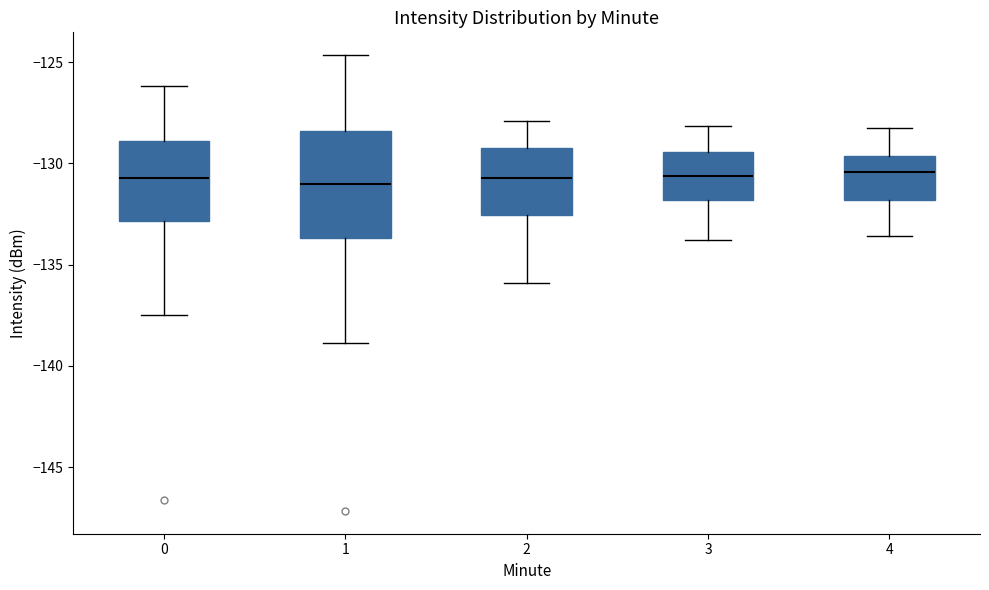

Reading left to right, transcribe this box plot: for each box, give where its median line is, the range the box spans, and where its two whiskers end, as read against the y-axis. The values are not printed on the chart, so give them approximately, as read against the axis.

0: median -130.5, box -133.0 to -129.0, whiskers -137.5 to -126.0
1: median -131.0, box -133.5 to -128.5, whiskers -139.0 to -124.5
2: median -130.5, box -132.5 to -129.0, whiskers -136.0 to -128.0
3: median -130.5, box -132.0 to -129.5, whiskers -134.0 to -128.0
4: median -130.5, box -132.0 to -129.5, whiskers -133.5 to -128.0